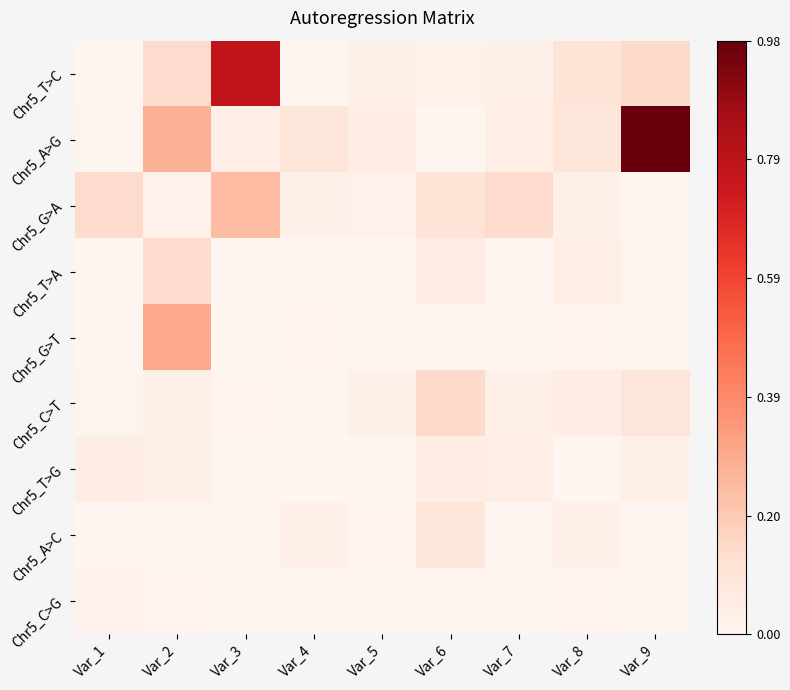

How many series are shown in this chart?

9